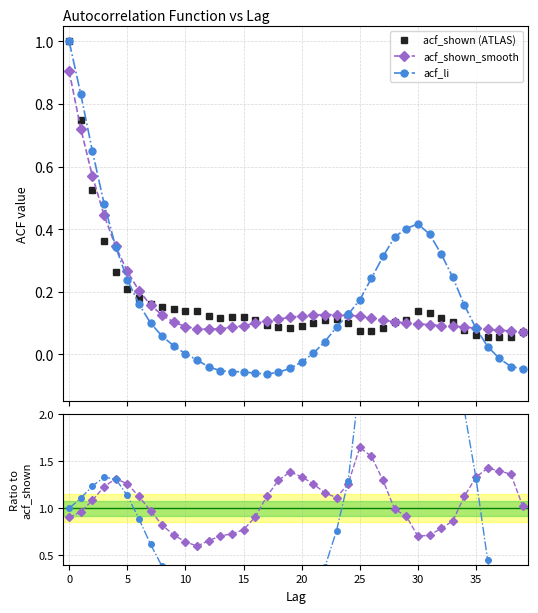

At how many categories does at least one series exceed 0?

40